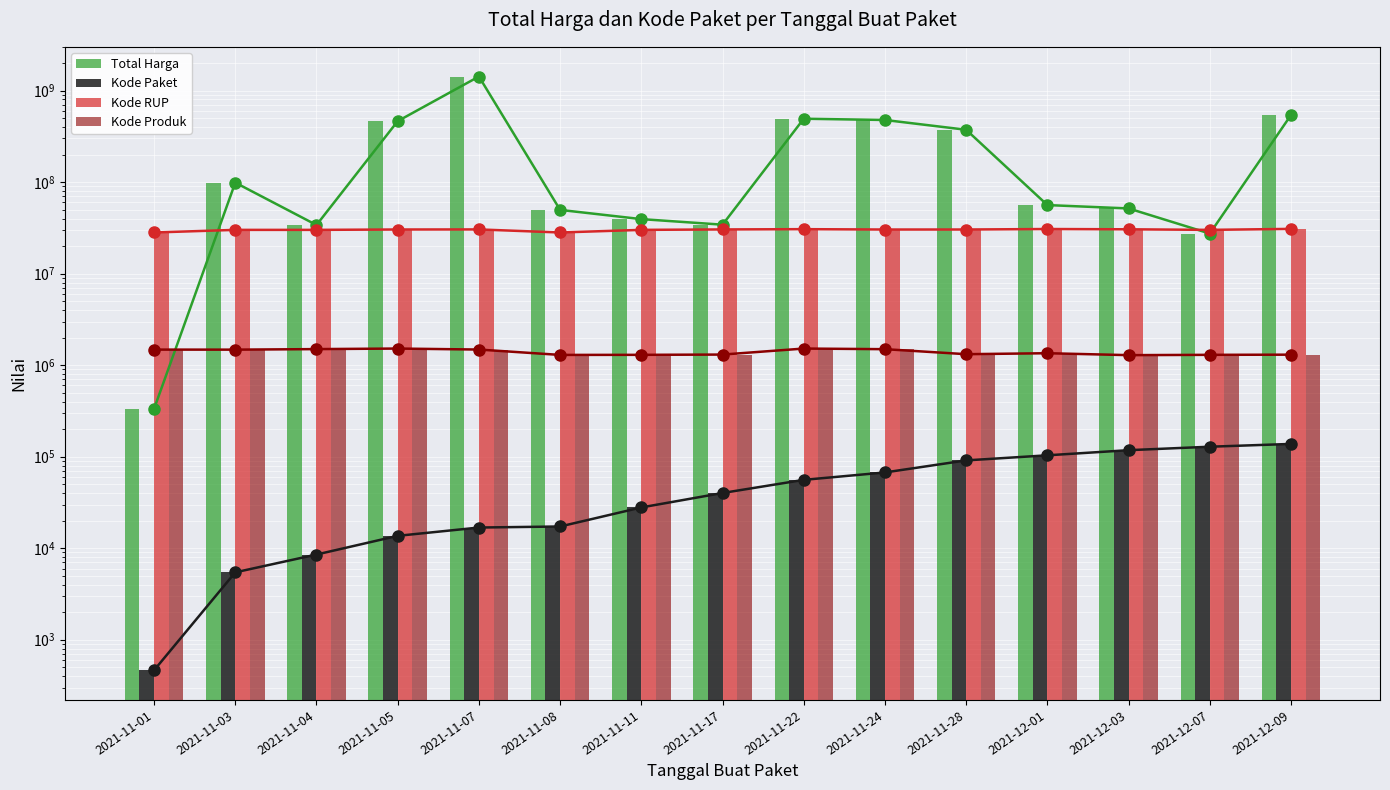

Reading left to right, what are all the values shown in this chart?

Total Harga: 333600	98772570	34000000	464002100	1425867900	49730040	39440000	34292000	493000000	477600000	373404000	56152800	51601000	27412000	541071000
Kode Paket: 464	5449	8530	13652	16823	17272	27891	40112	55826	67279	91101	103541	117783	128516	137876
Kode RUP: 28171087	30089034	30089034	30372232	30428912	28171469	30089034	30416731	30636058	30352738	30363247	30745112	30527421	30089034	30852642
Kode Produk: 1479674	1477921	1498322	1519264	1481562	1294388	1297110	1305852	1519260	1495514	1318333	1350905	1286873	1297110	1302598